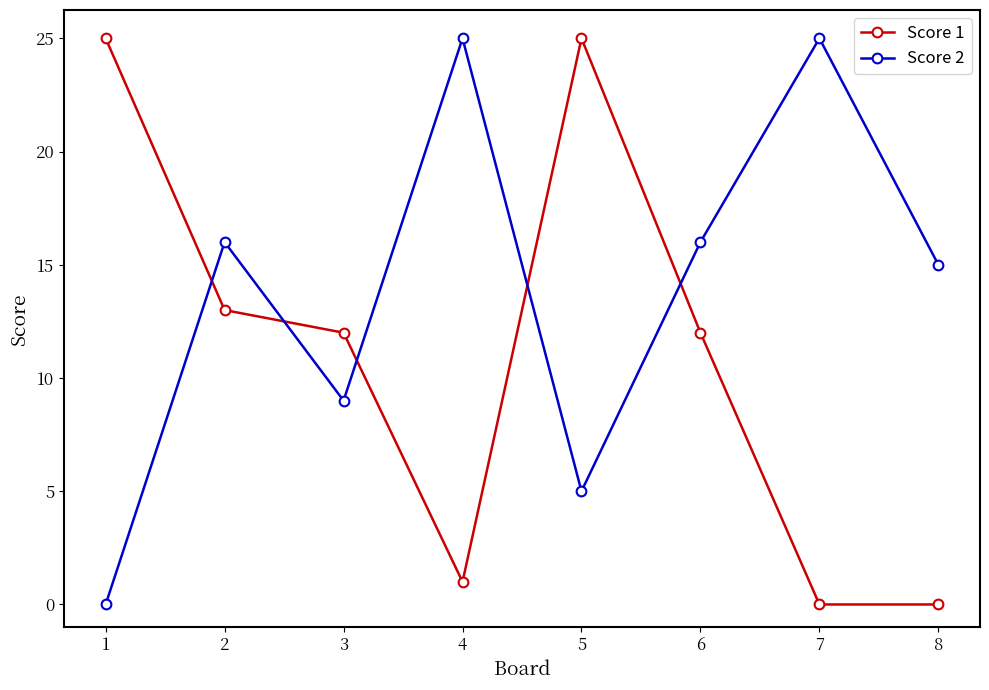

Is it true that Score 1 equals 17 at 2?

False